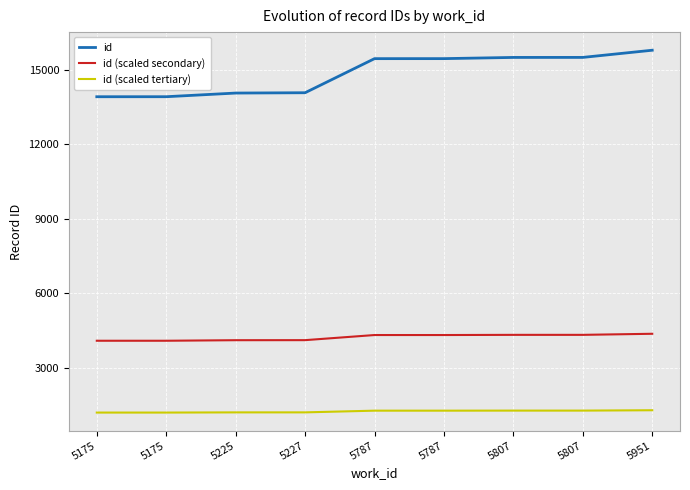

Which series changed the most between 5787 and 5951?

id